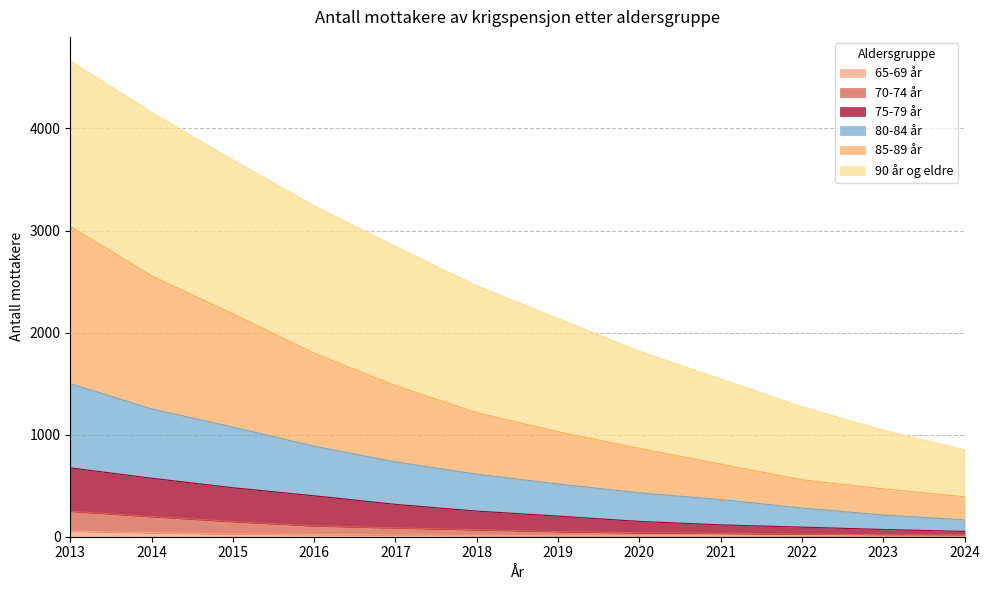

Is it true that 65-69 år equals 55 at 2013?

True